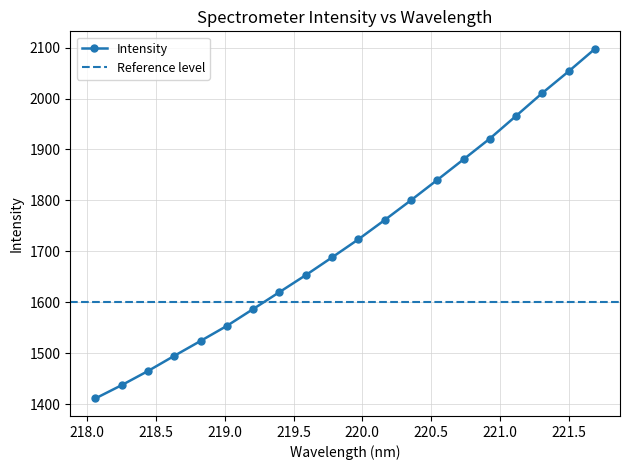

Rank the categories by value from highest to lowest.

221.6902, 221.4993, 221.3083, 221.1174, 220.9264, 220.7354, 220.5444, 220.3533, 220.1623, 219.9712, 219.7801, 219.589, 219.3979, 219.2067, 219.0156, 218.8244, 218.6332, 218.442, 218.2508, 218.0596